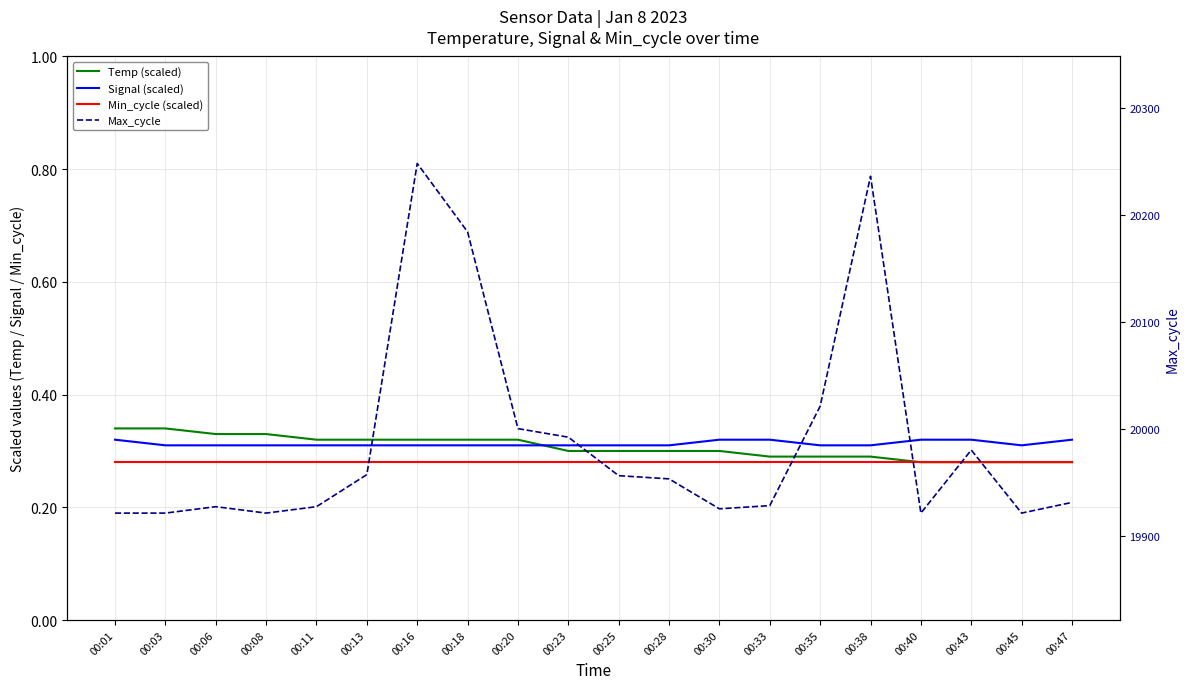

The Min_cycle (scaled) series shows 0.1 at 00:16. True or false?

False